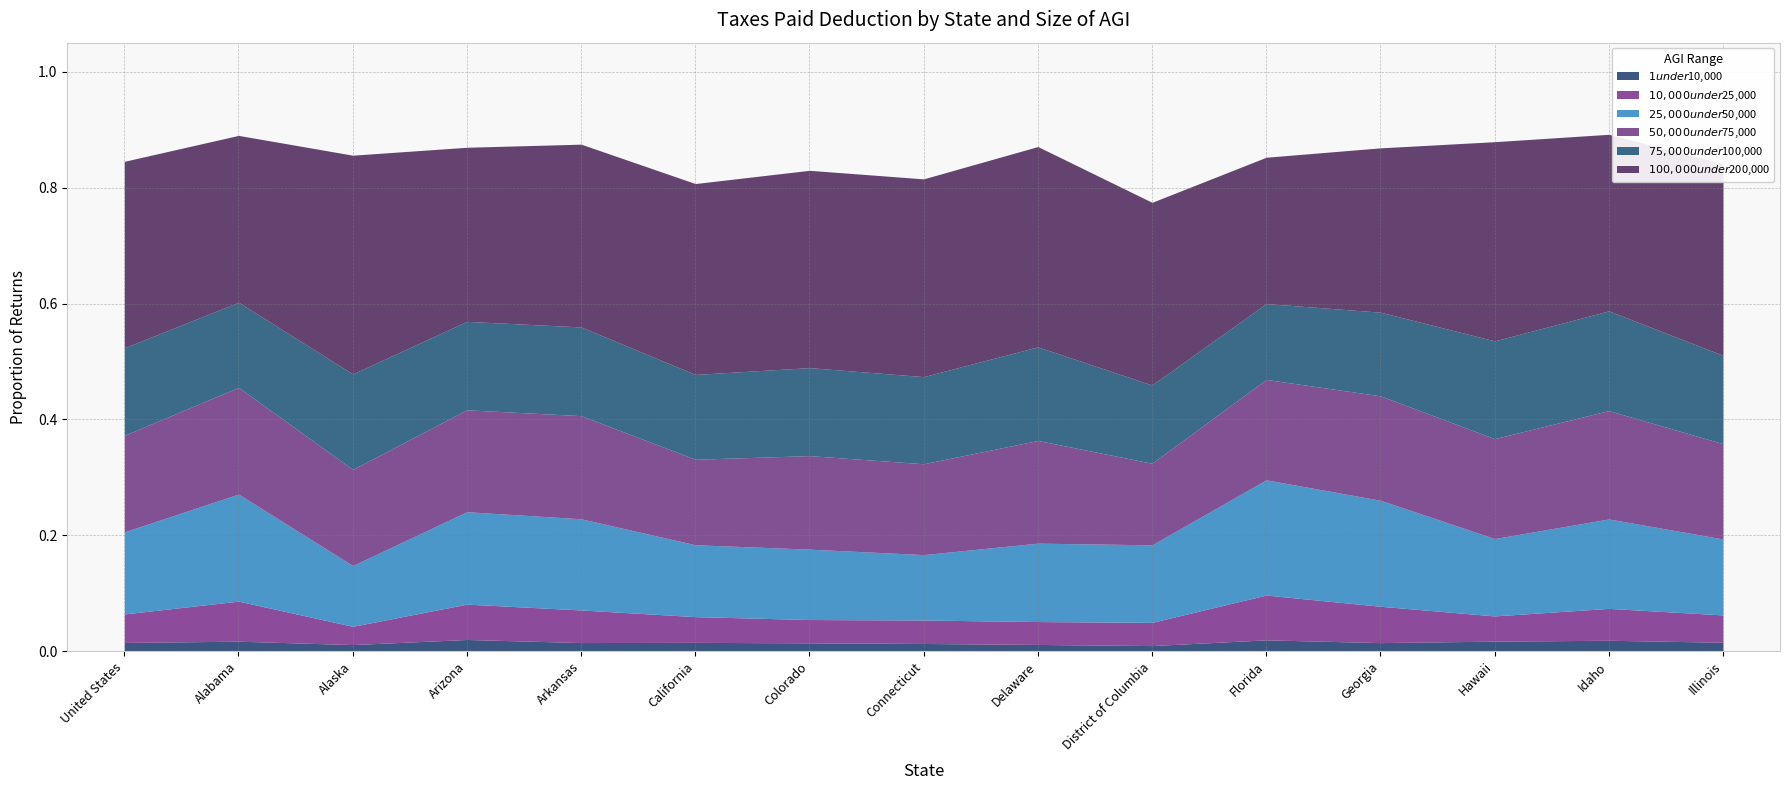

True or false: $25,000 under $50,000 and $10,000 under $25,000 intersect in this chart.

False